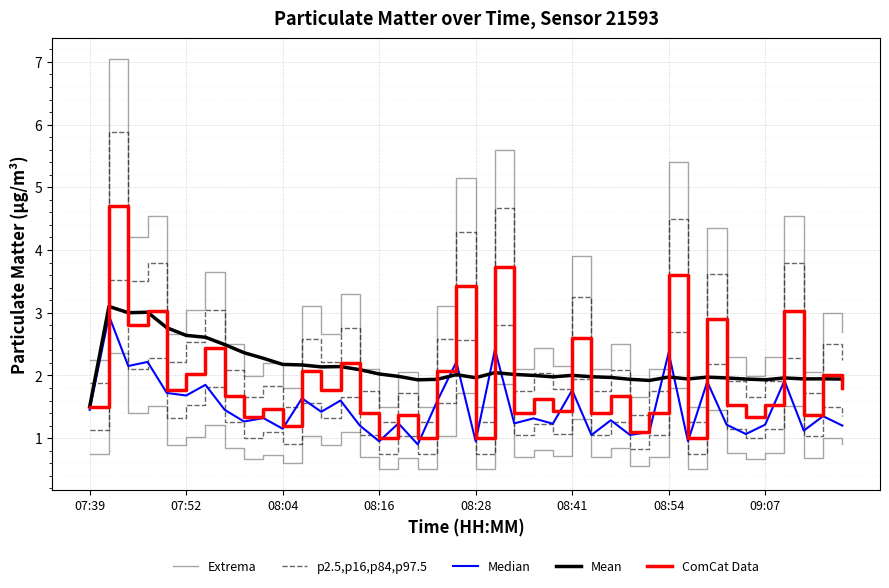

Is it true that Extrema equals 4.5 at 36?

True